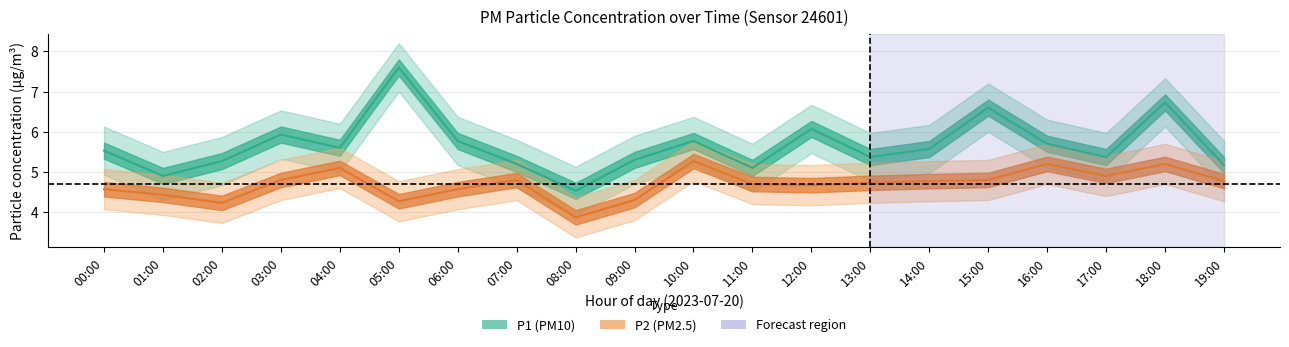

List the series in order of their peak value, lowest first.

P2 (PM2.5) center, P1 (PM10) center